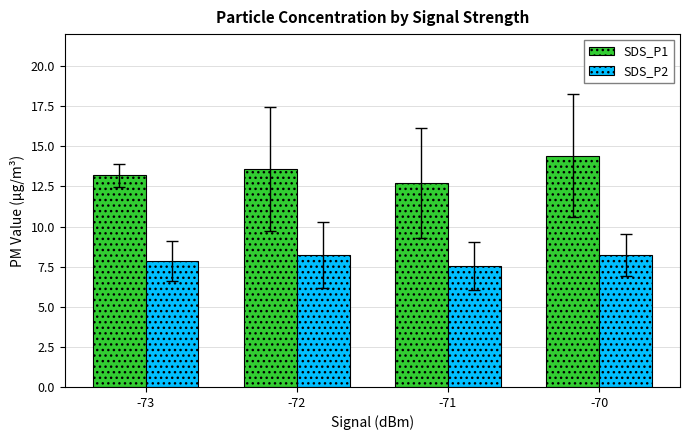

List the labels in order of SDS_P1 value, smallest first.

-71, -73, -72, -70